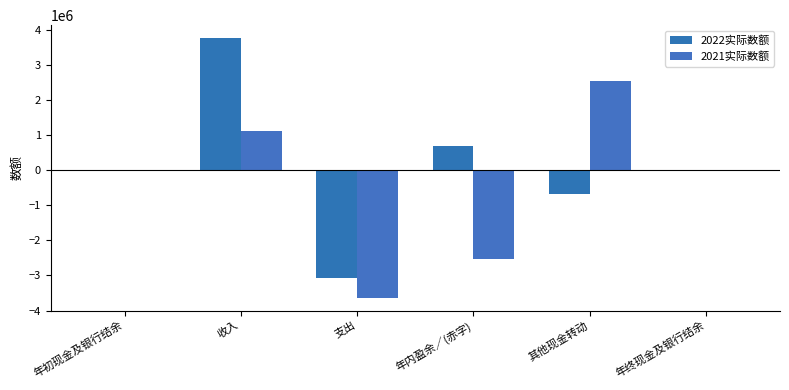

What is the total value across all series at 年内盈余／(赤字)?

-1850339